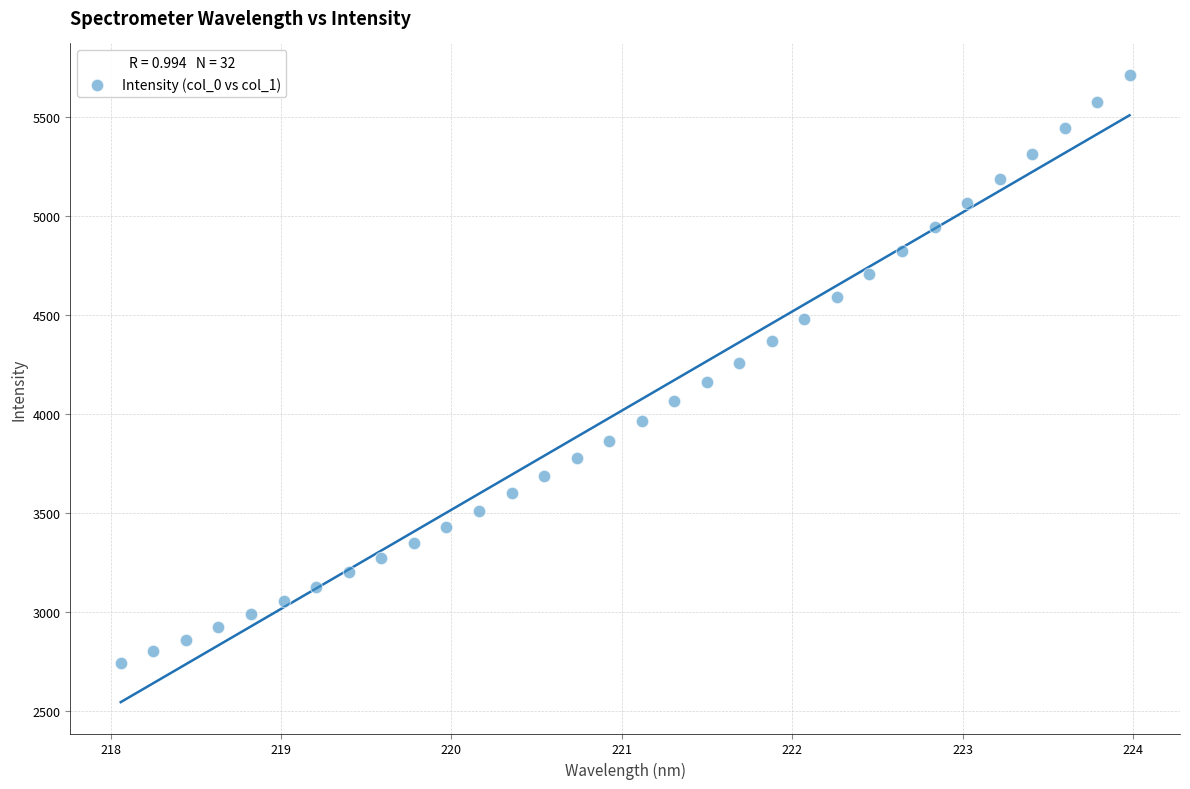

What is the range of X values (max minus min)?

5.9